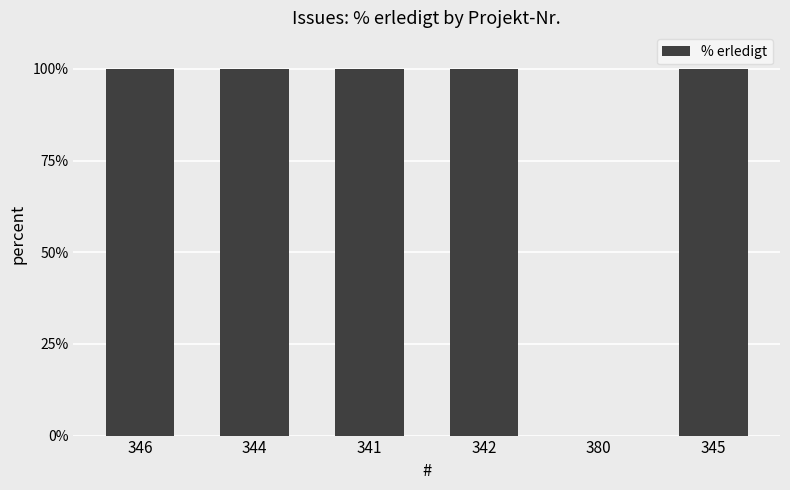

What is the sum of all values?

500